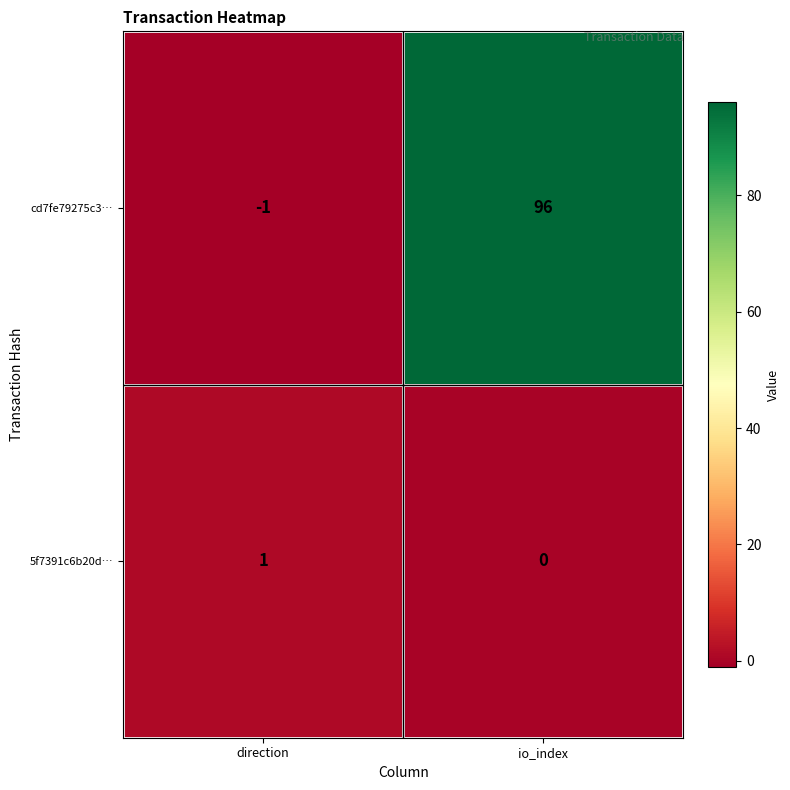

Which label corresponds to the smallest value in the chart?

direction